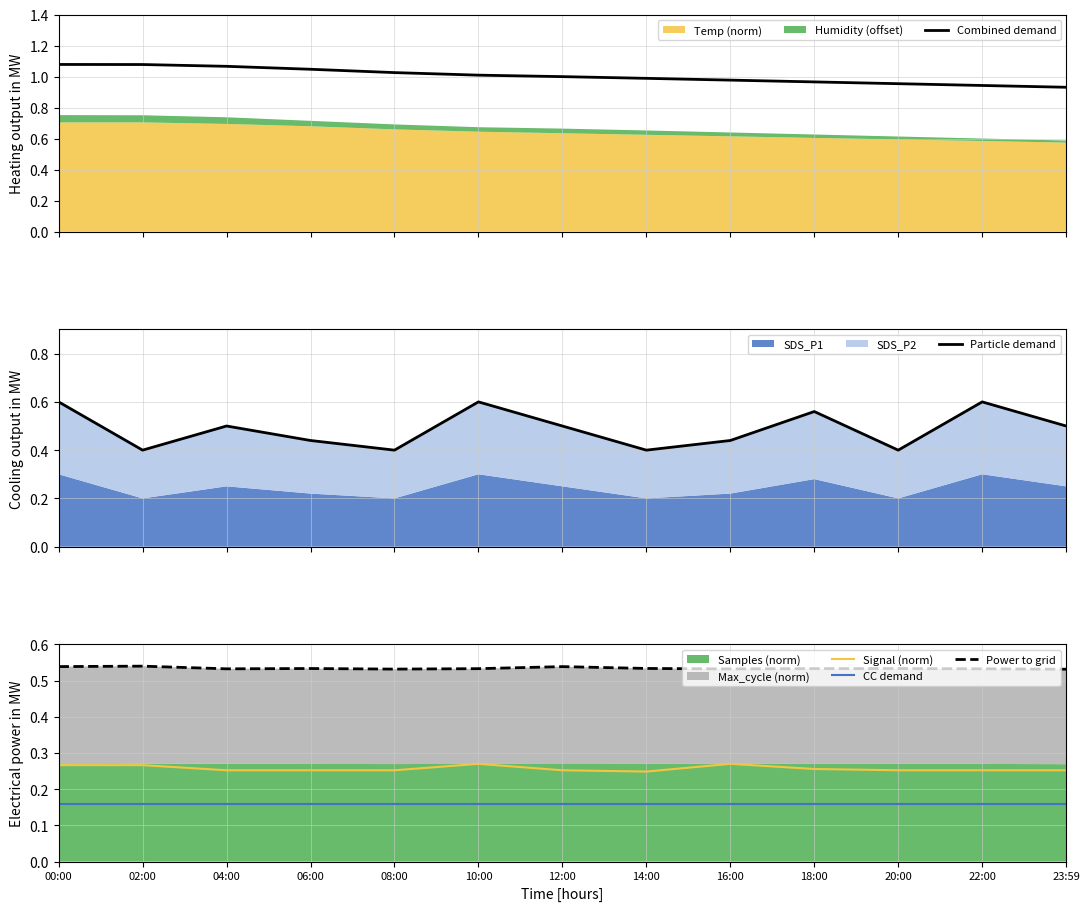

True or false: CC demand and Signal (norm) intersect in this chart.

False